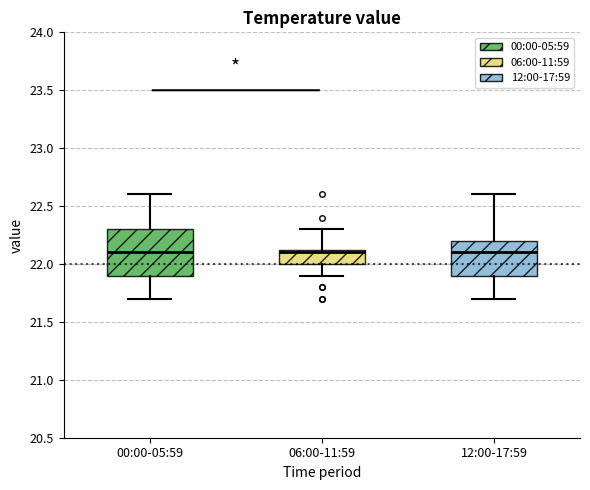

Reading left to right, read every box against the y-axis: the position of its median line, the range the box covers, and the ends of its whiskers. The values are not printed on the chart, so give them approximately, as read against the axis.

00:00-05:59: median 22.10, box 21.90 to 22.30, whiskers 21.70 to 22.60
06:00-11:59: median 22.10, box 22.00 to 22.15, whiskers 21.90 to 22.30
12:00-17:59: median 22.10, box 21.90 to 22.20, whiskers 21.70 to 22.60